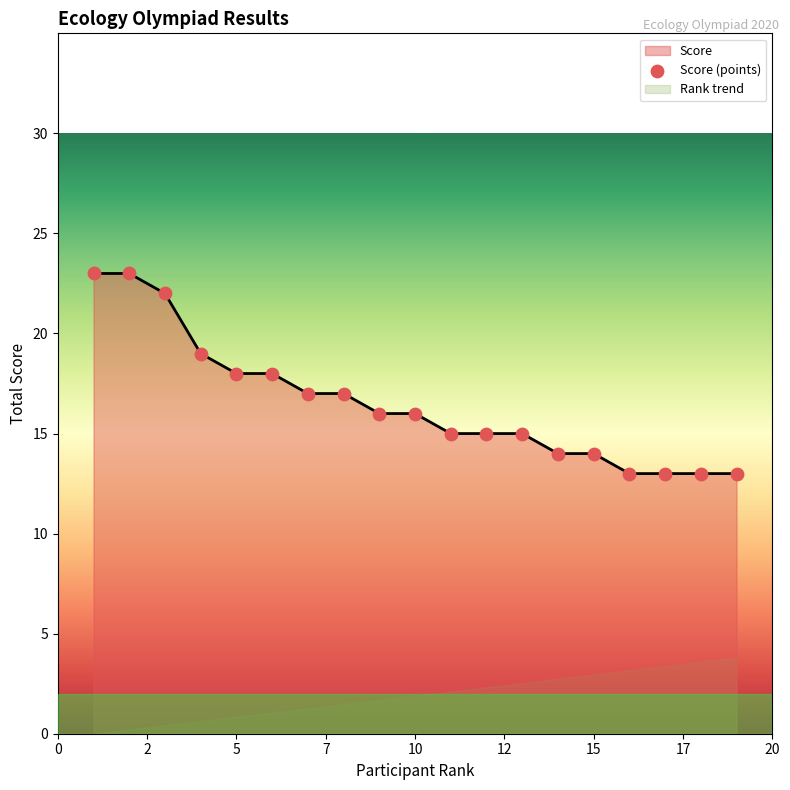

Approximately how many times larger is the value at 1 compared to 13?

1.5